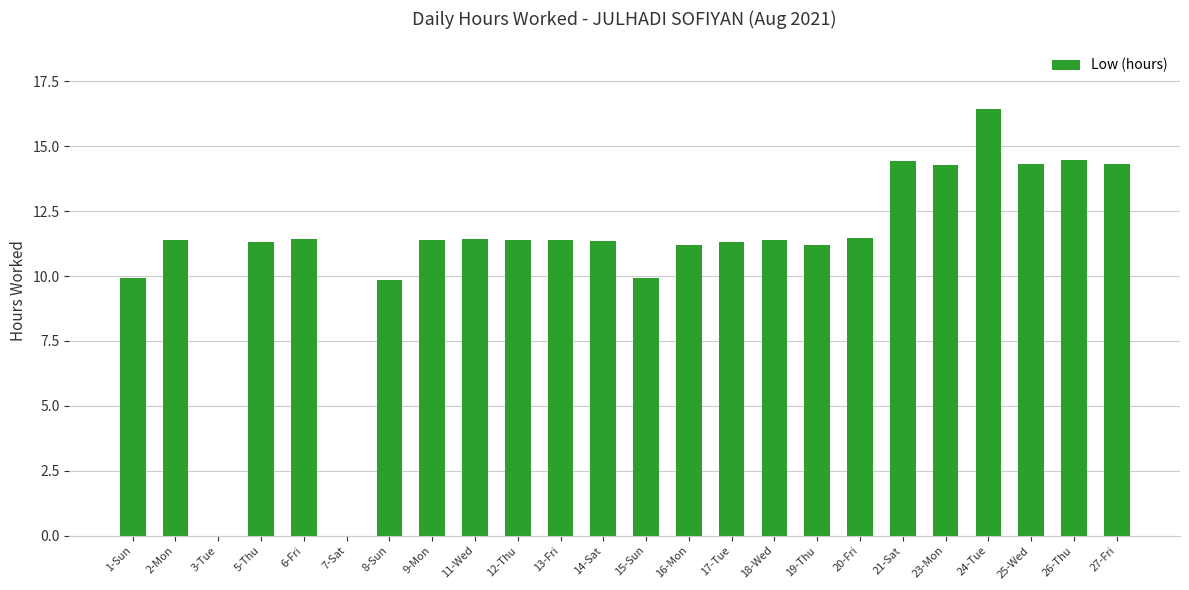

True or false: the data shows 11.4 at 2-Mon.

True